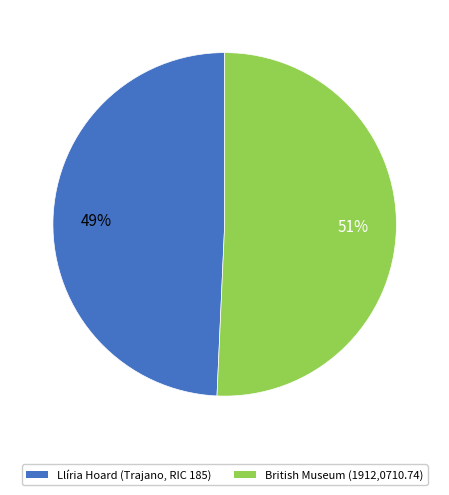

The British Museum (1912,0710.74) slice represents 51% of the pie. True or false?

True